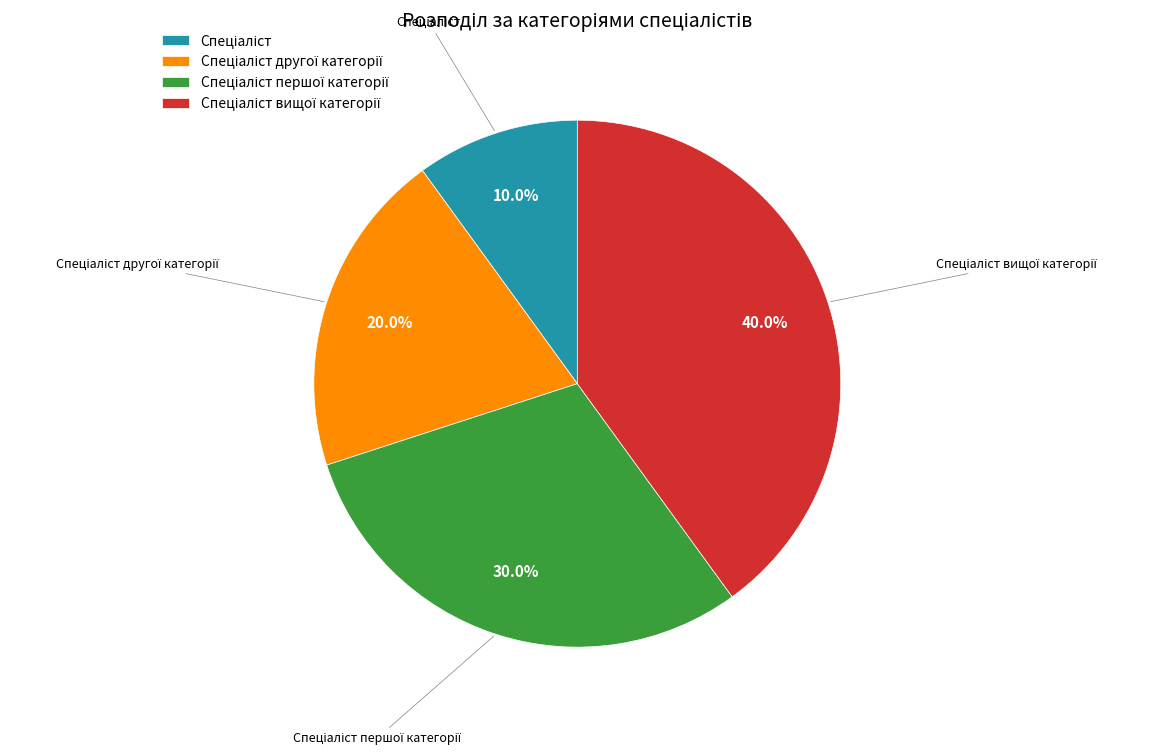

To the nearest percent, what is the average slice percentage?

25%